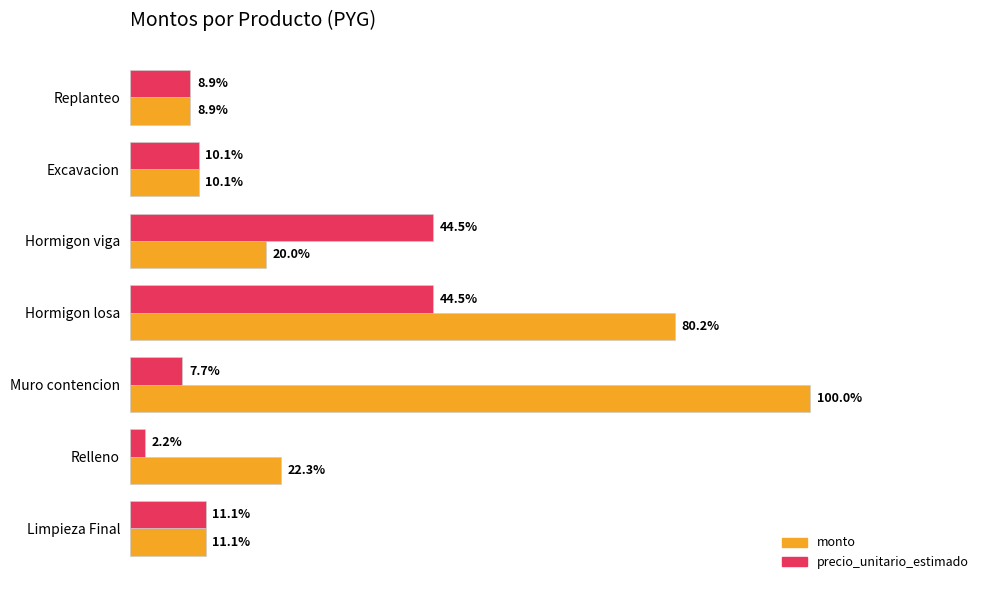

What are all the series names shown in the legend?

monto, precio_unitario_estimado